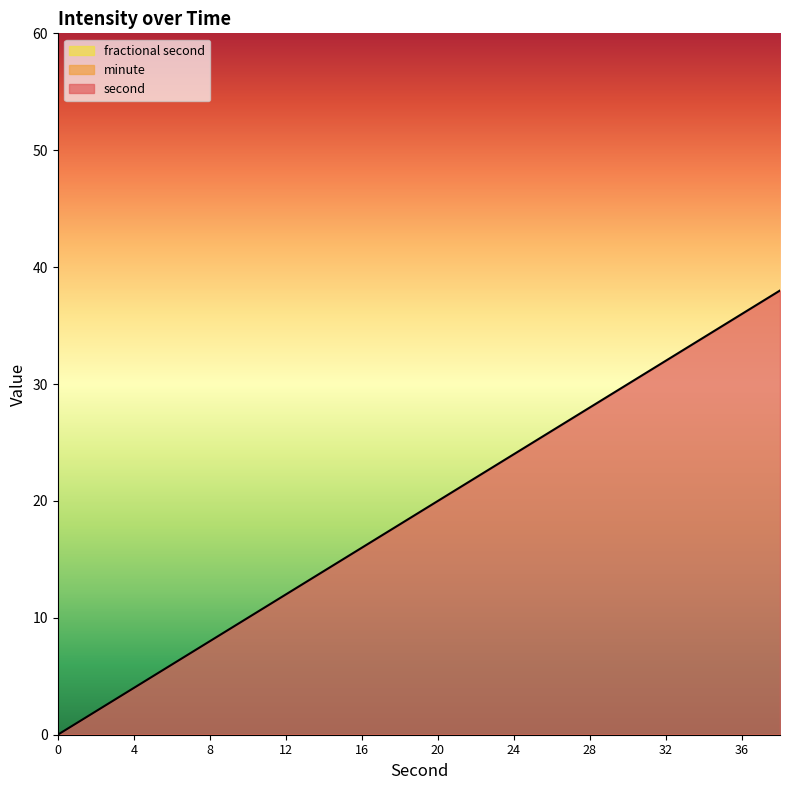

List the labels in order of minute value, largest first.

0, 2, 4, 6, 8, 10, 12, 14, 16, 18, 20, 22, 24, 26, 28, 30, 32, 34, 36, 38